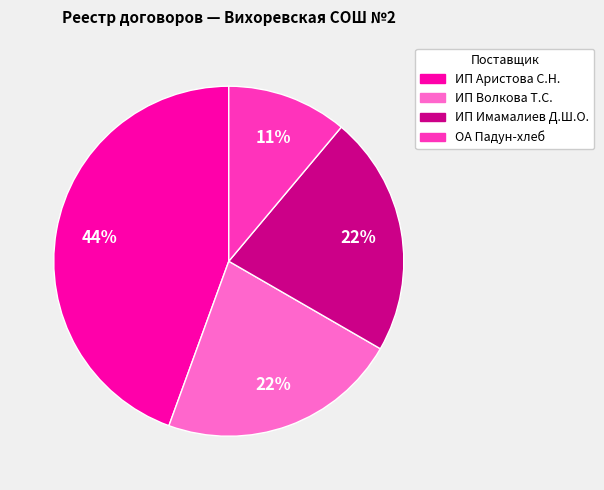

Between ОА Падун-хлеб and ИП Волкова Т.С., which is larger?

ИП Волкова Т.С.